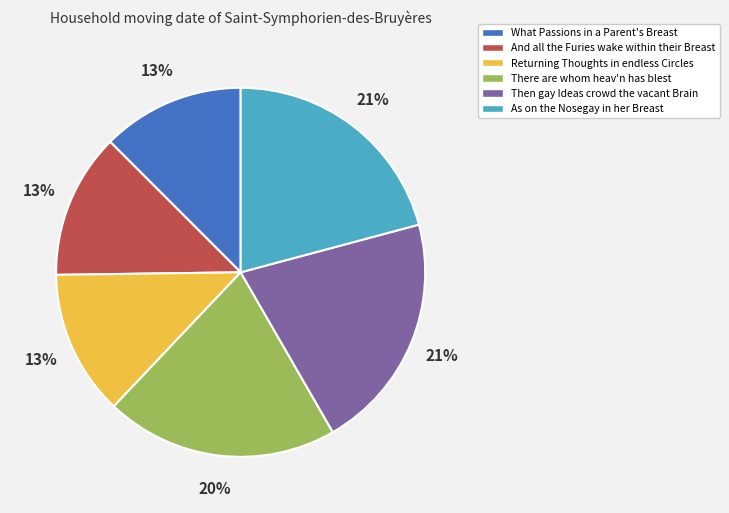

To the nearest percent, what is the difference between the largest and smallest slice percentages?

8%